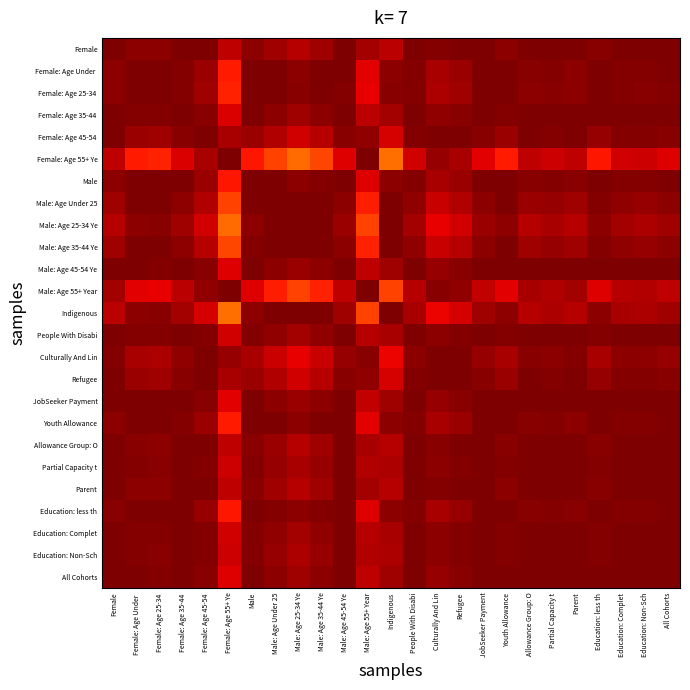

Which label corresponds to the smallest value in the chart?

Indigenous